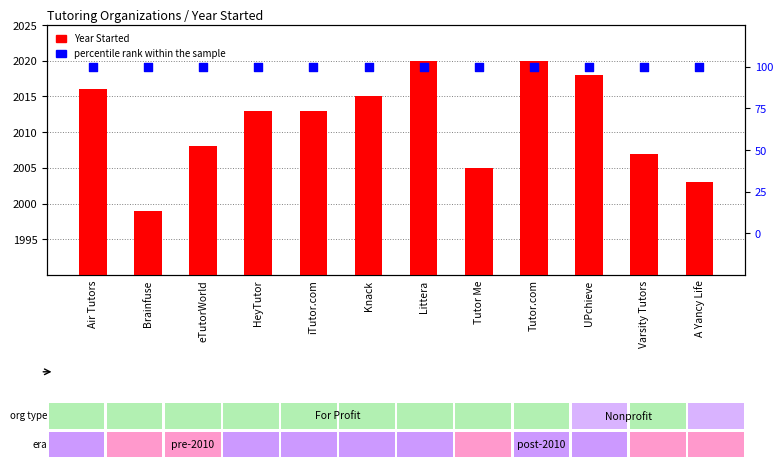

At which category is the sum across all series the highest?

Littera